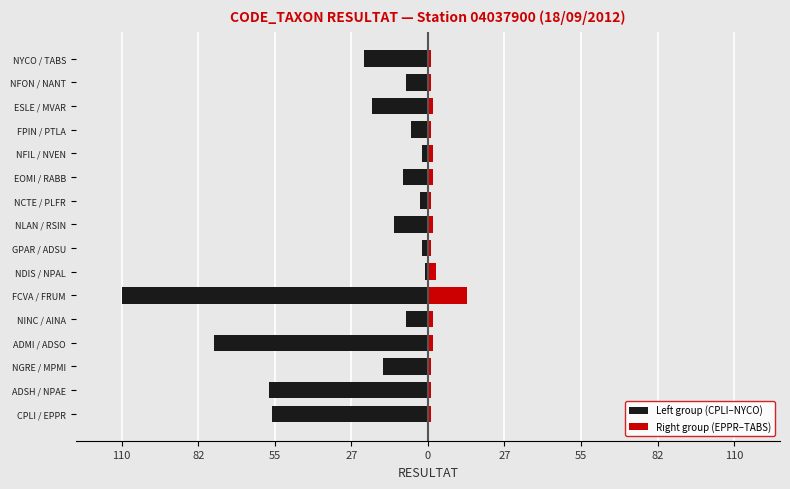

What is the highest value of the Right group (EPPR–TABS) series?

14